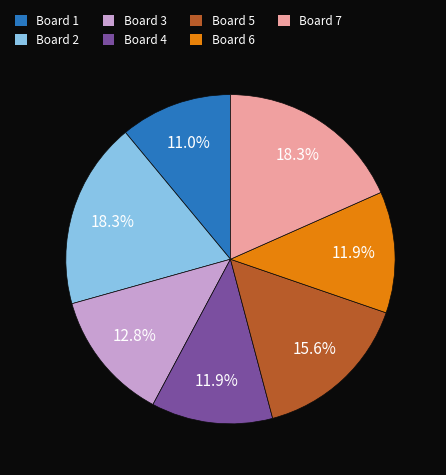

What is the smallest slice in the pie chart?

Board 1